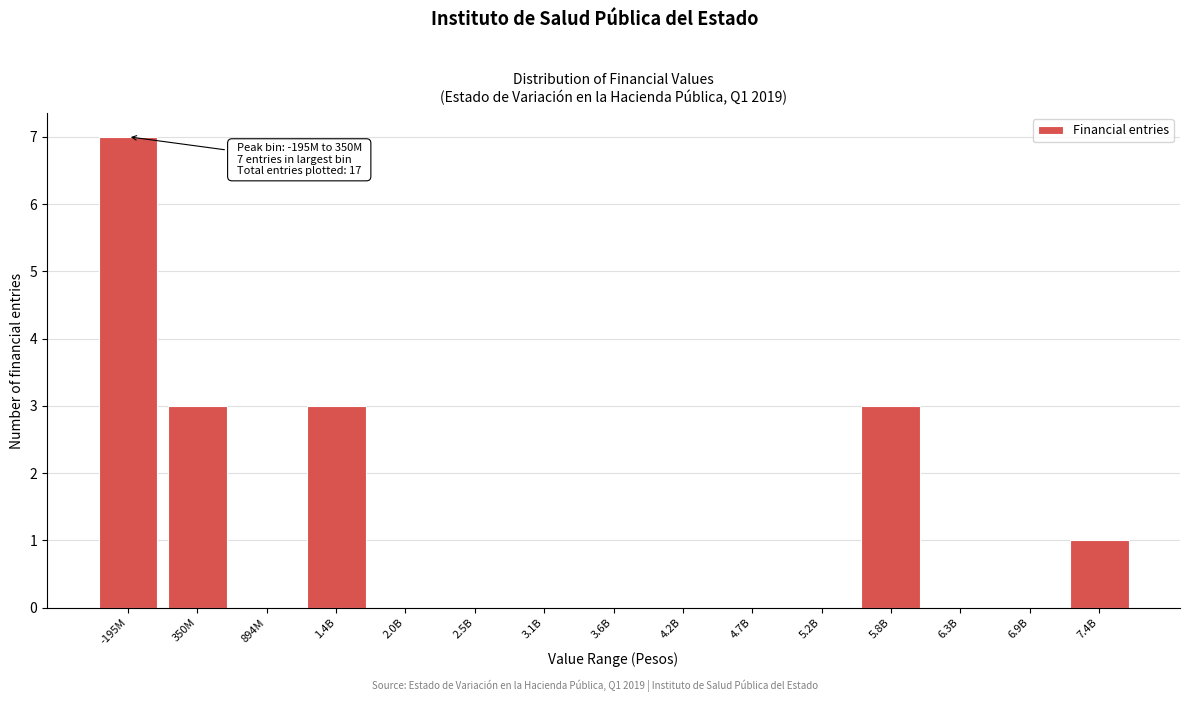

Reading left to right, what are all the values shown in this chart?

-195M=7	350M=3	894M=0	1.4B=3	2.0B=0	2.5B=0	3.1B=0	3.6B=0	4.2B=0	4.7B=0	5.2B=0	5.8B=3	6.3B=0	6.9B=0	7.4B=1